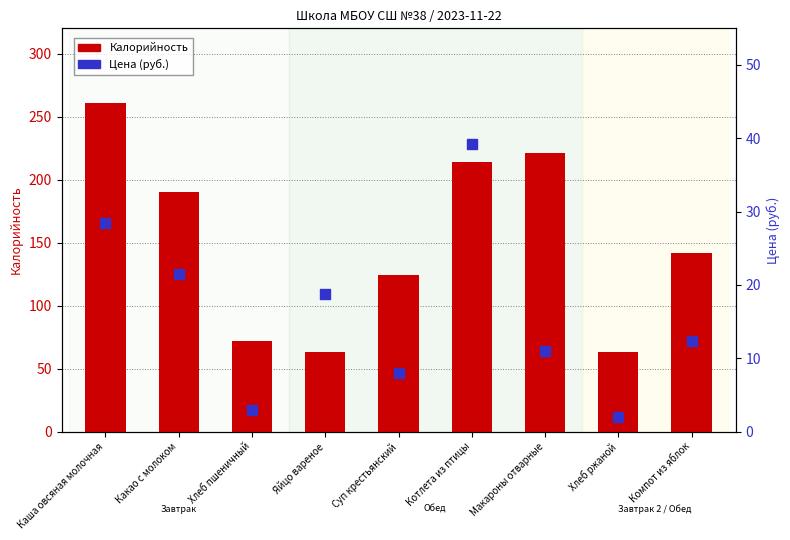

Which series contains the lowest Y value?

Цена